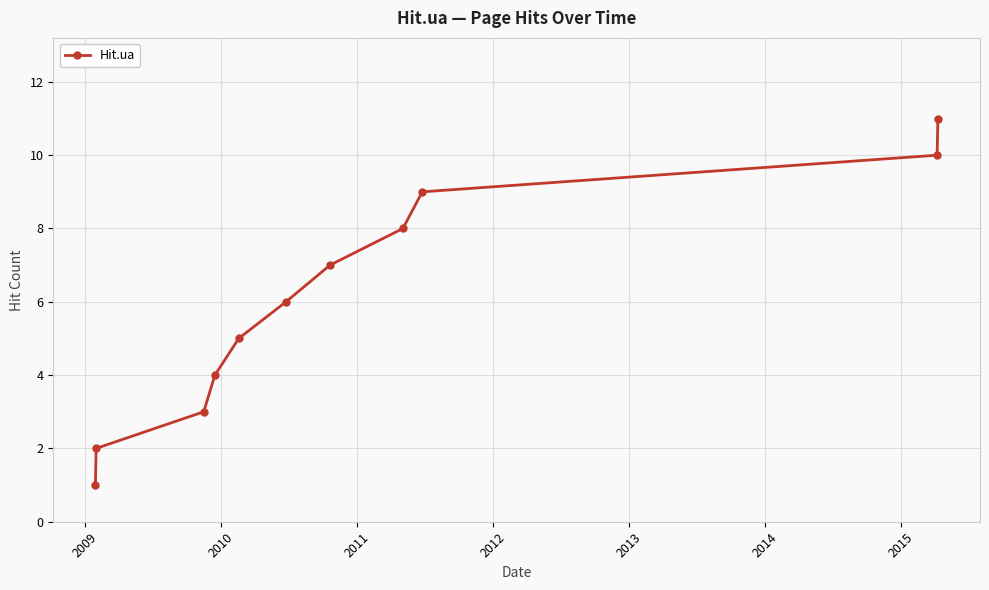

What is the maximum value shown in the chart?

11